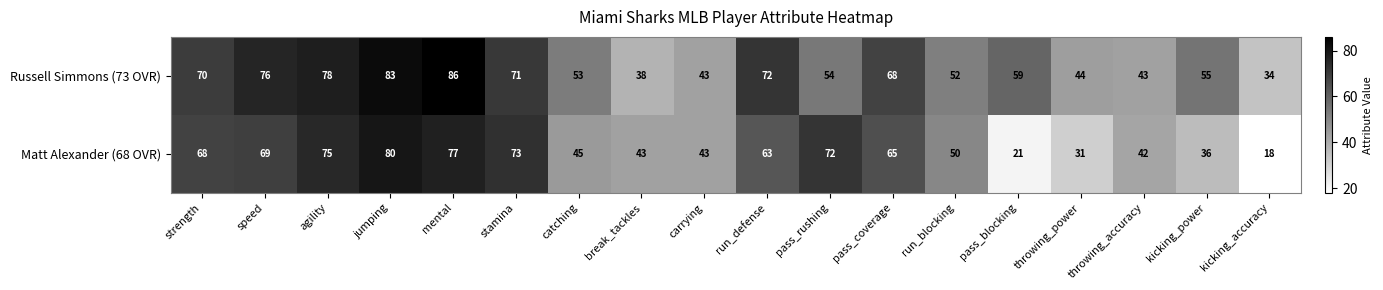

What is the sum of the Matt Alexander (68 OVR) values at stamina and run_defense?

136